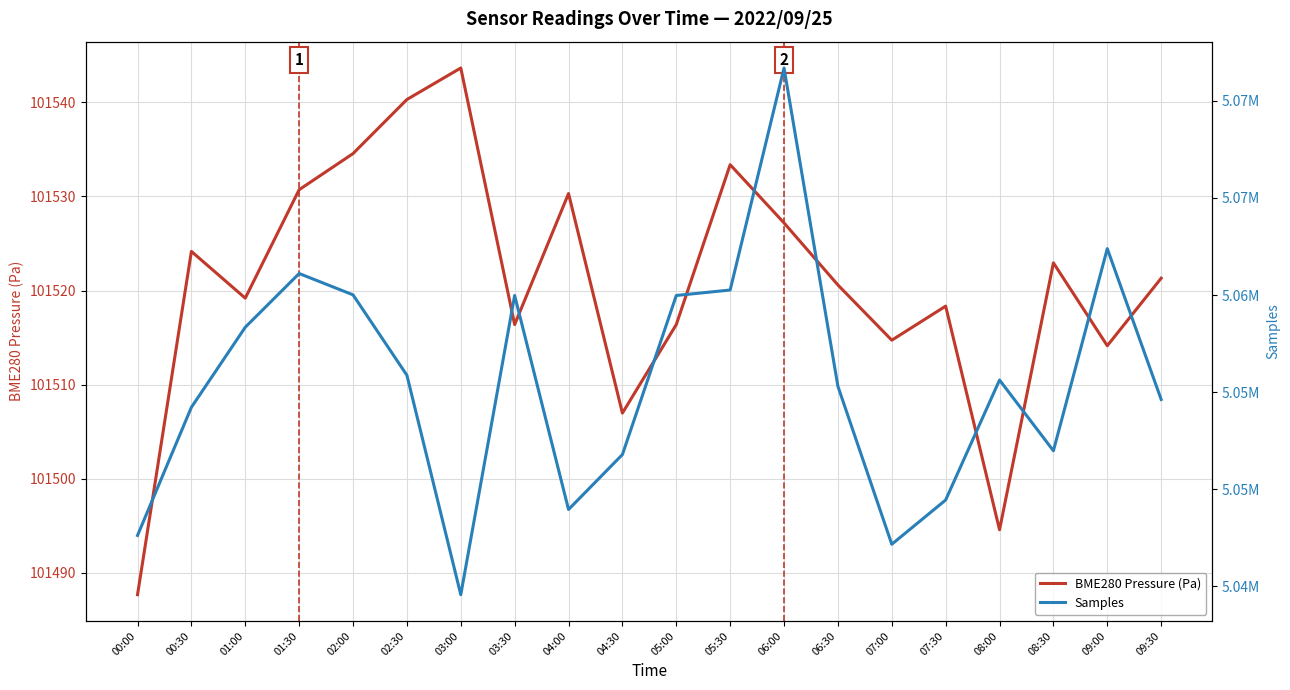

What is the spread (max minus min) of values at 02:00?

4958473.4